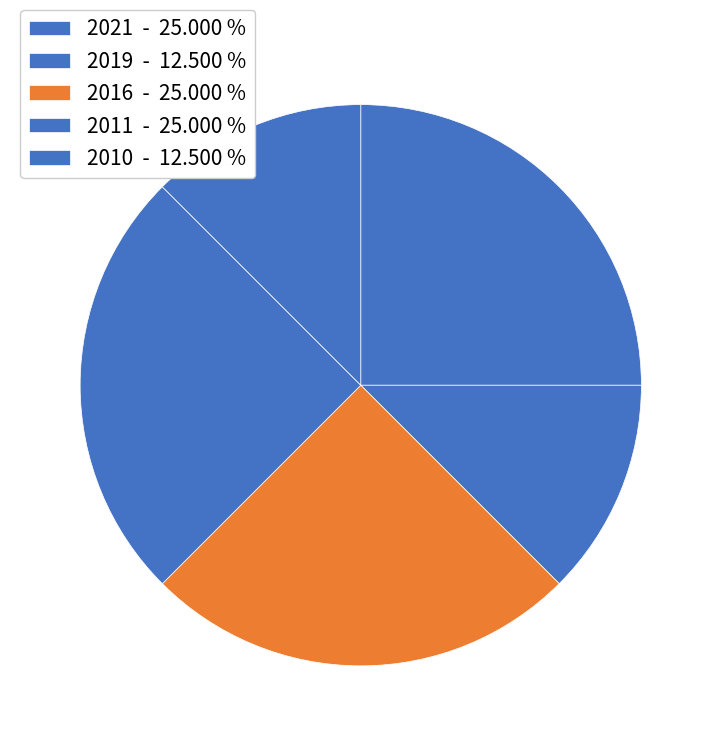

Count the number of slices in the pie.

5